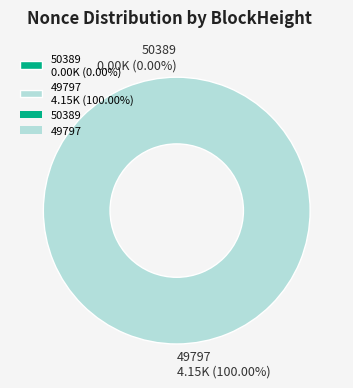

What is the change in value from 50389 to 49797?

+4146